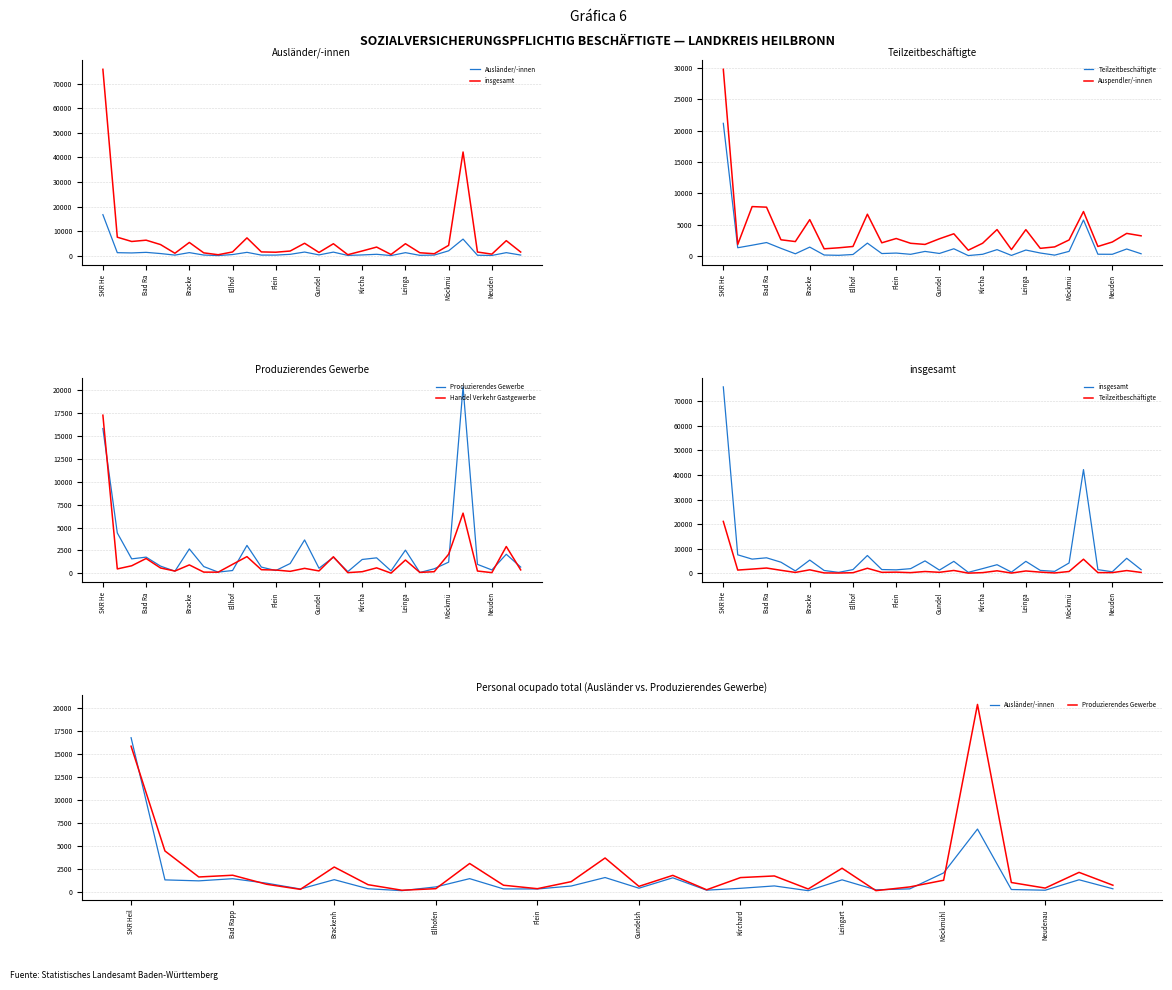

What is the sum of the Teilzeitbeschäftigte values at 19 and Möckmü?

1220